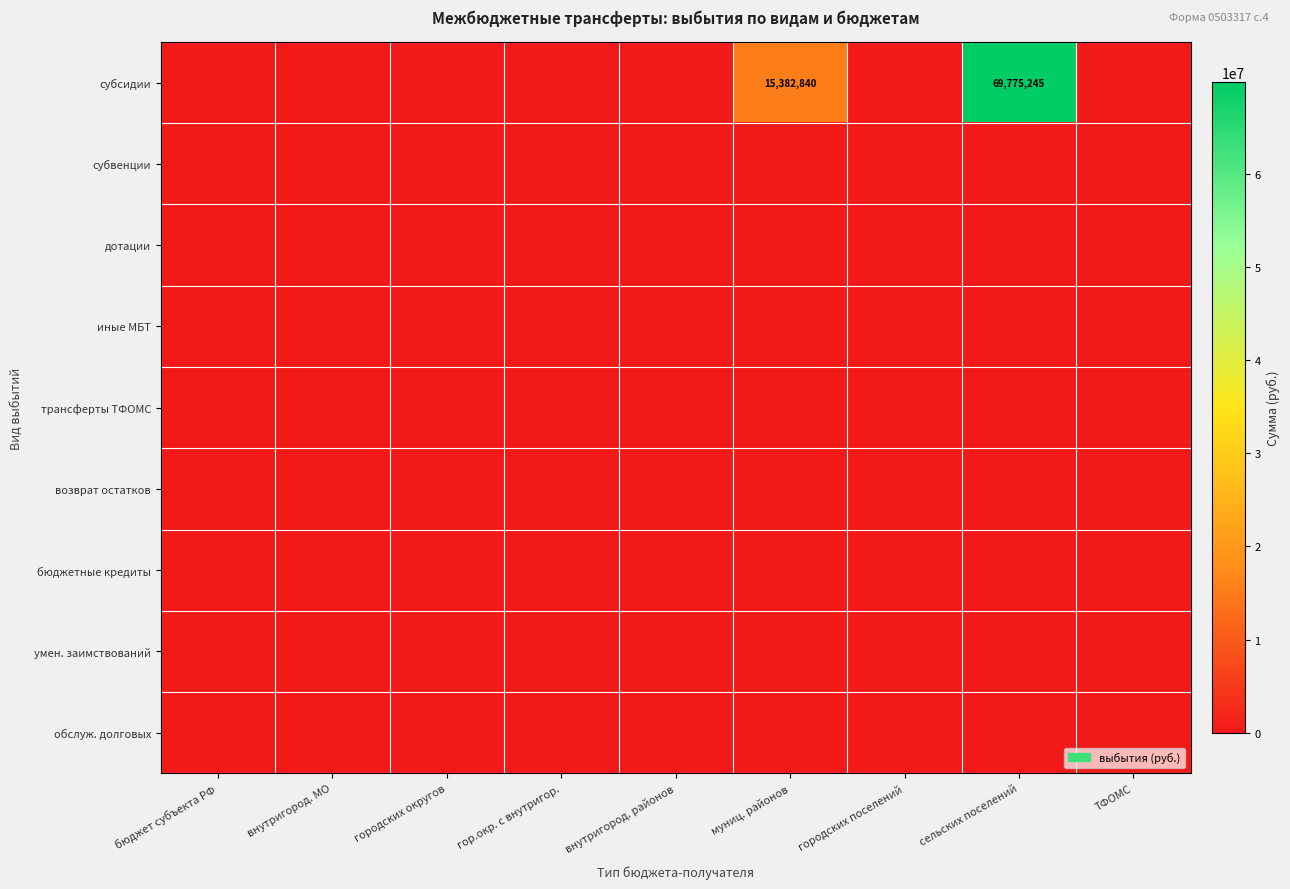

At how many categories does at least one series exceed 3052798?

2